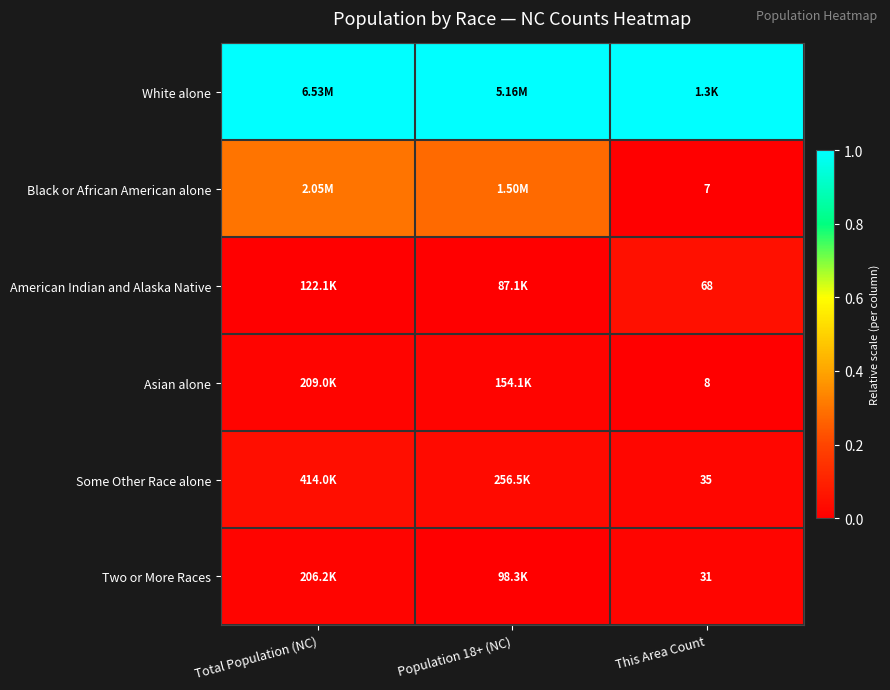

At which category is the sum across all series the highest?

Total Population (NC)